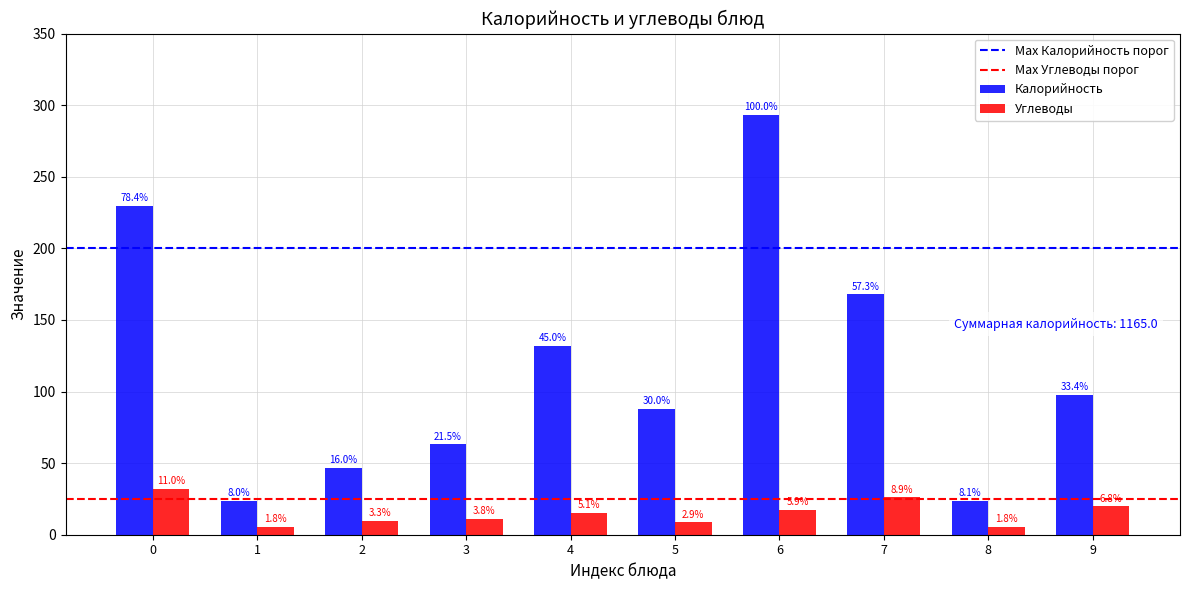

What is the maximum value for Углеводы?

32.1